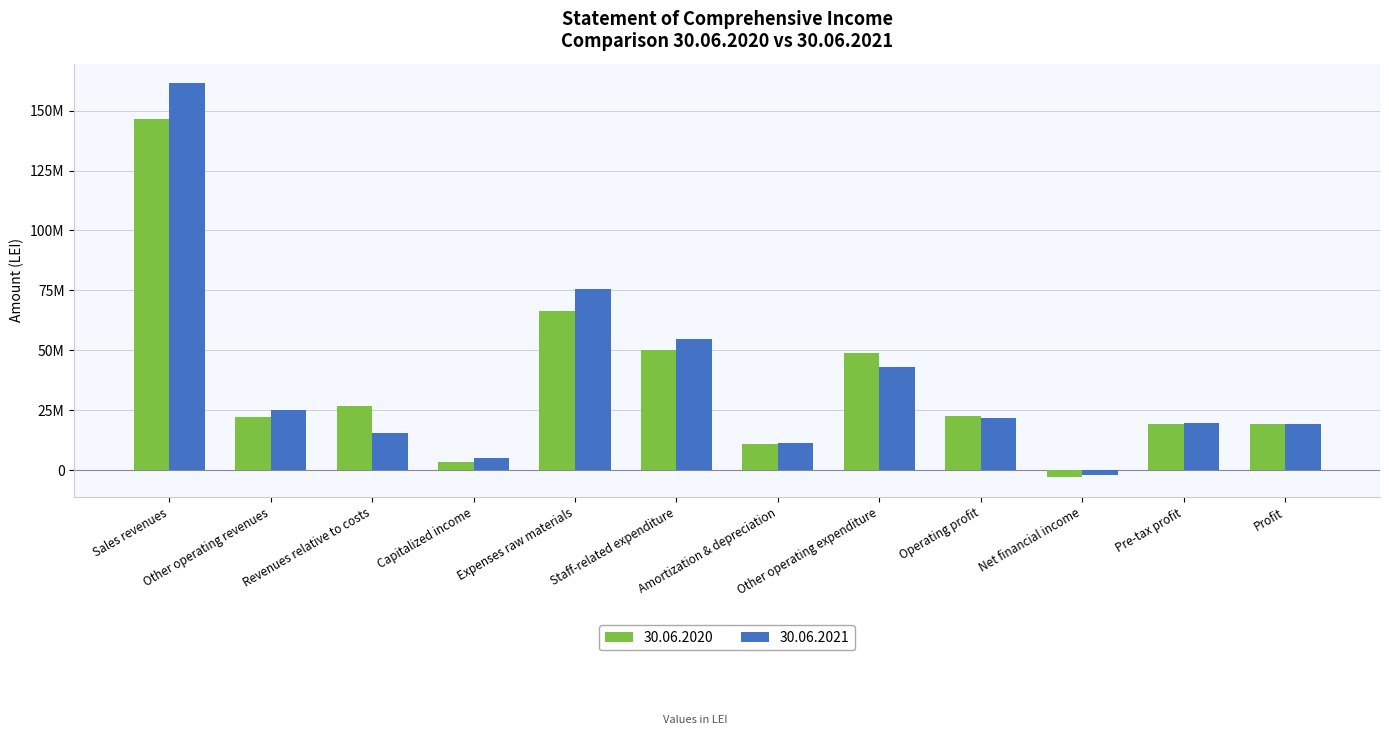

What is the label of the 2nd bar from the left?

Other operating revenues